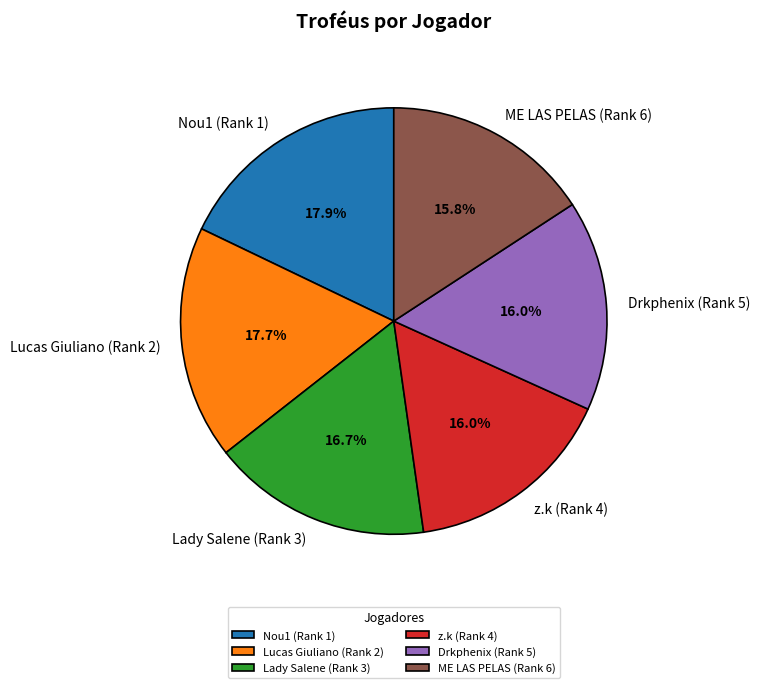

Approximately how many times larger is the value at z.k (Rank 4) compared to Drkphenix (Rank 5)?

1.0